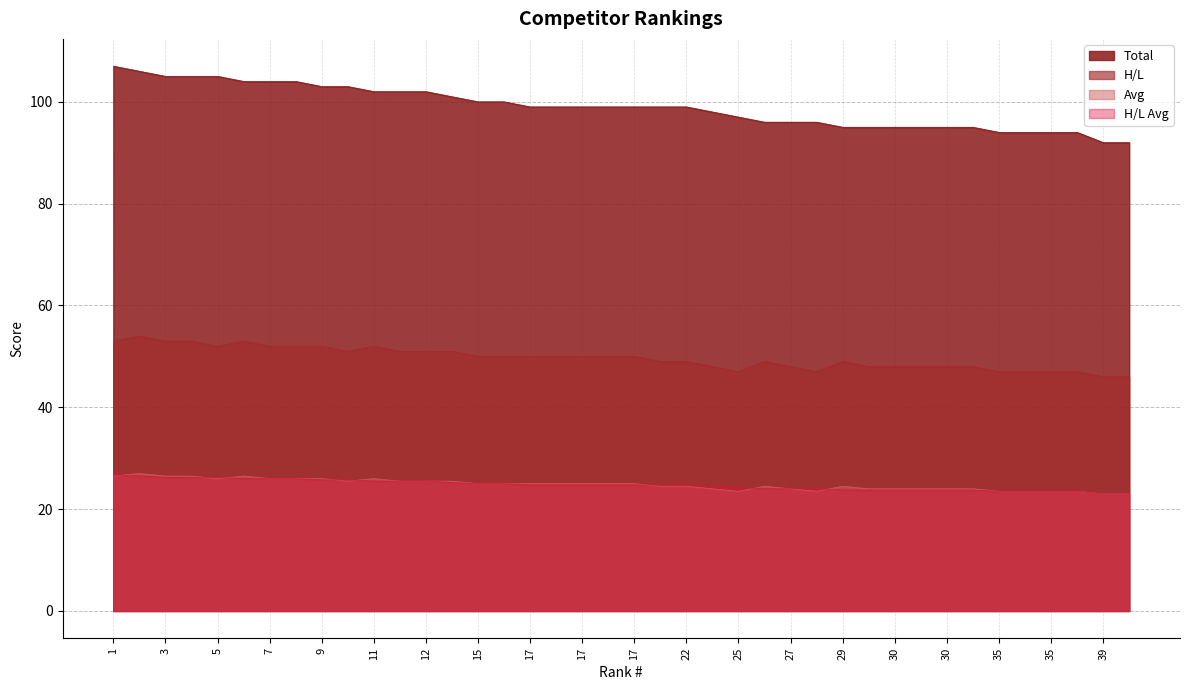

Which series has the widest spread of values?

Total